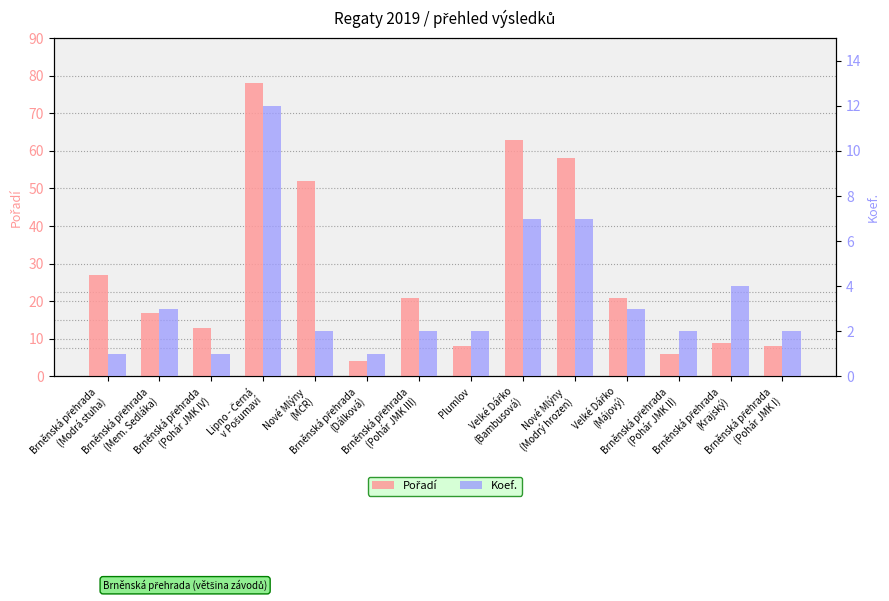

Is the value of Koef. at Brněnská přehrada
(Pohár JMK II) greater than the value of Pořadí at Brněnská přehrada
(Mem. Sedláka)?

No